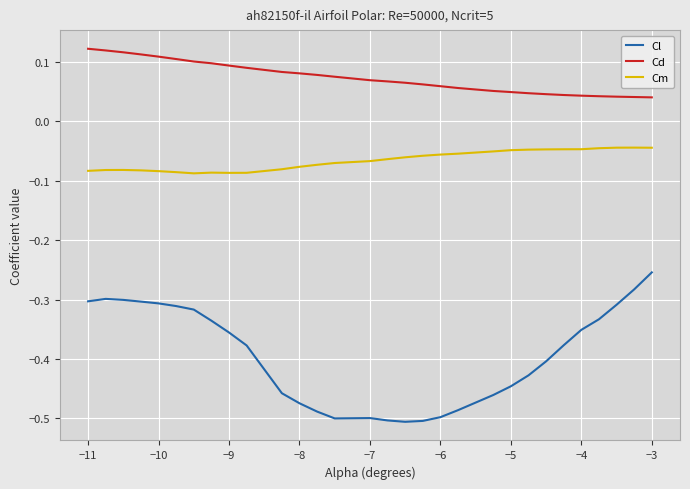

What is the difference between the maximum and minimum values in the Cl series?

0.3